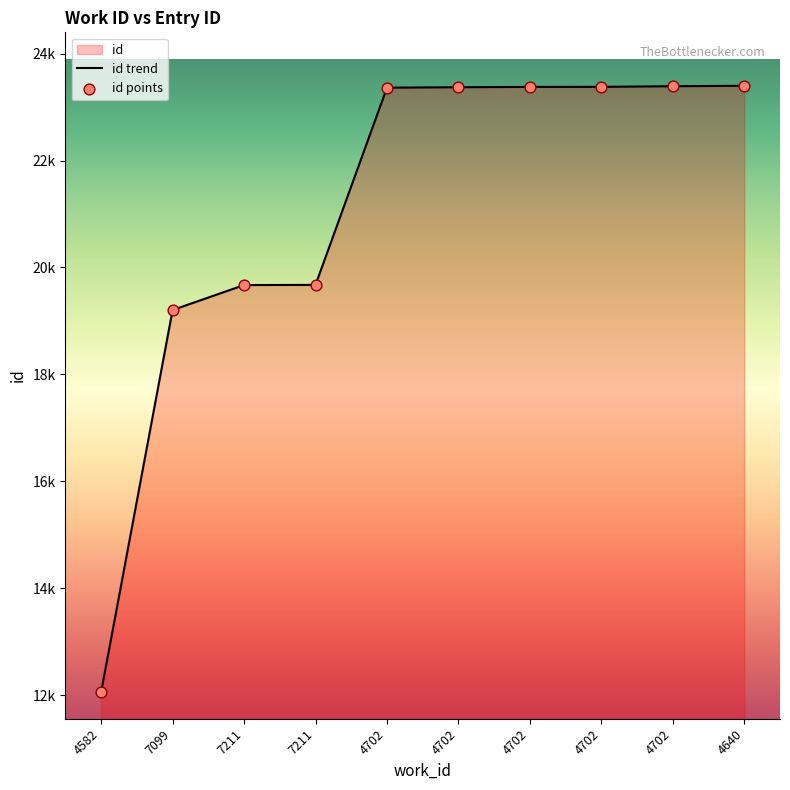

At which category is the sum across all series the highest?

4640